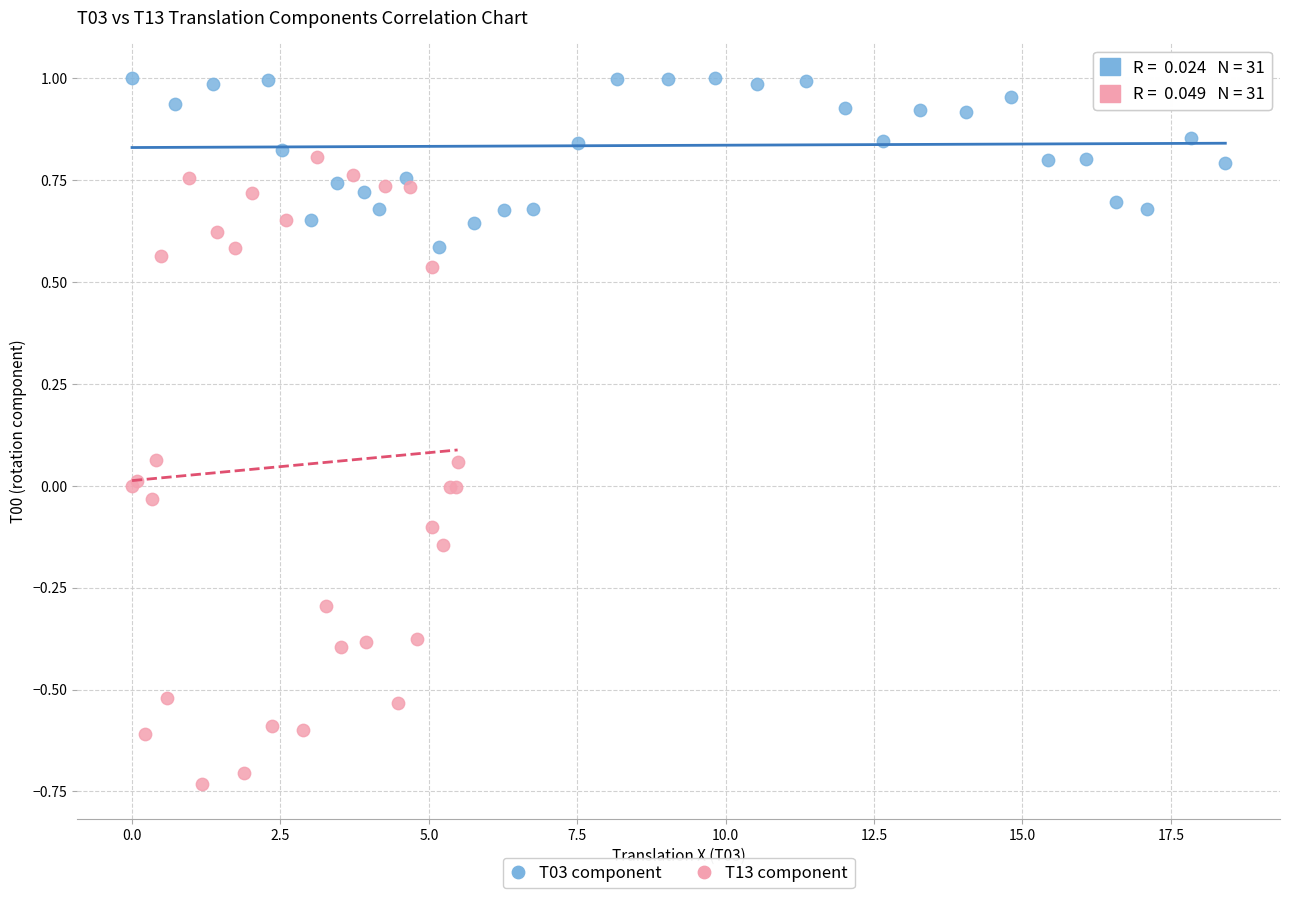

Which series reaches the maximum Y coordinate?

T03 component